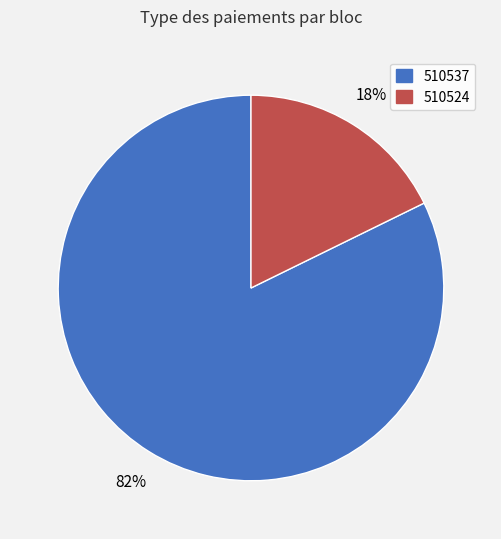

To the nearest percent, what is the average slice percentage?

50%